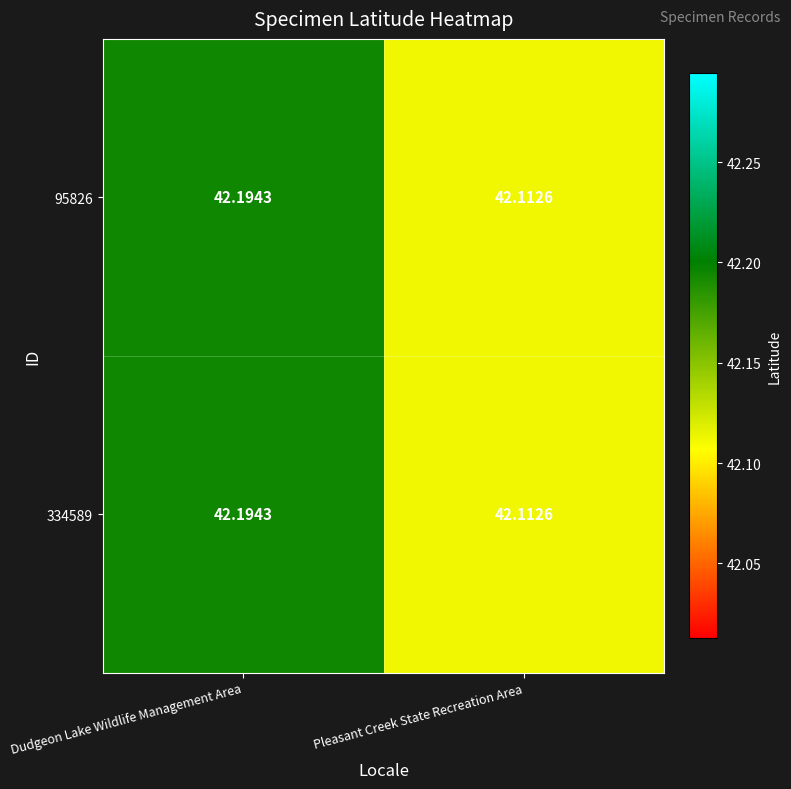

List the labels in order of 95826 value, smallest first.

Pleasant Creek State Recreation Area, Dudgeon Lake Wildlife Management Area